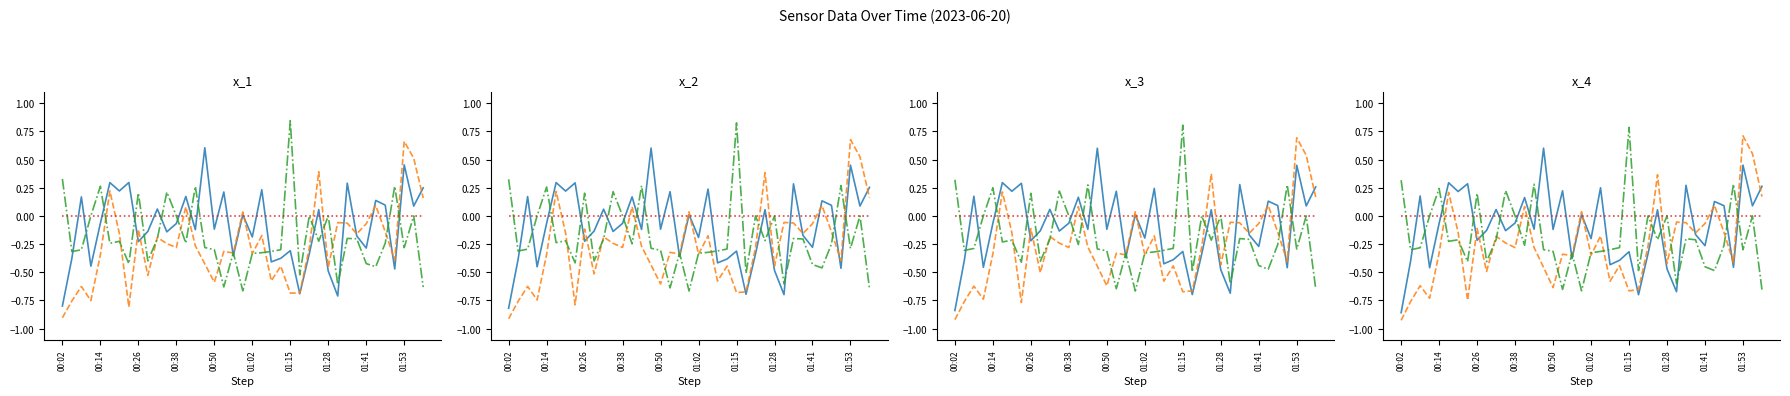

At how many categories does at least one series exceed 0?

24